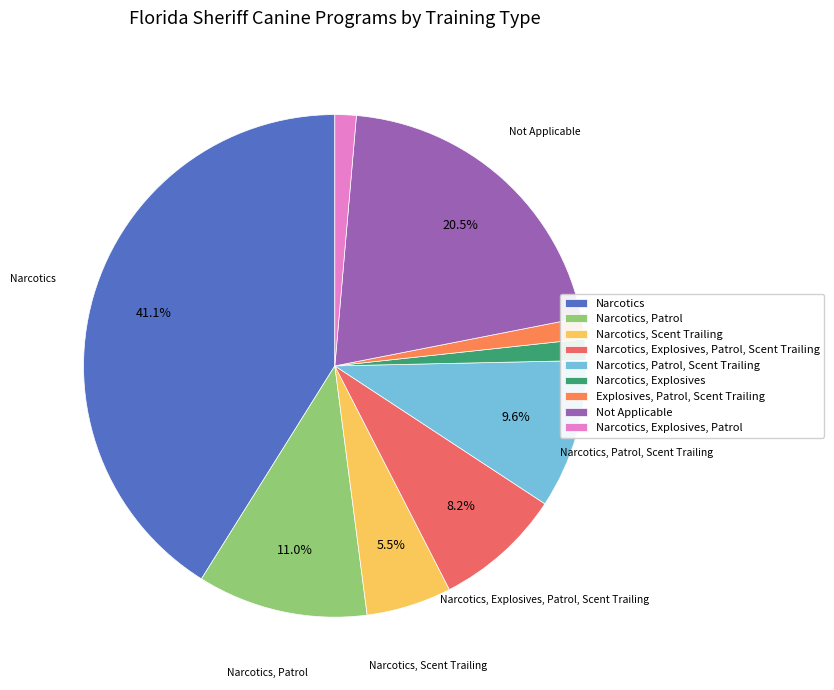

To the nearest percent, what percentage of the pie is Not Applicable?

21%